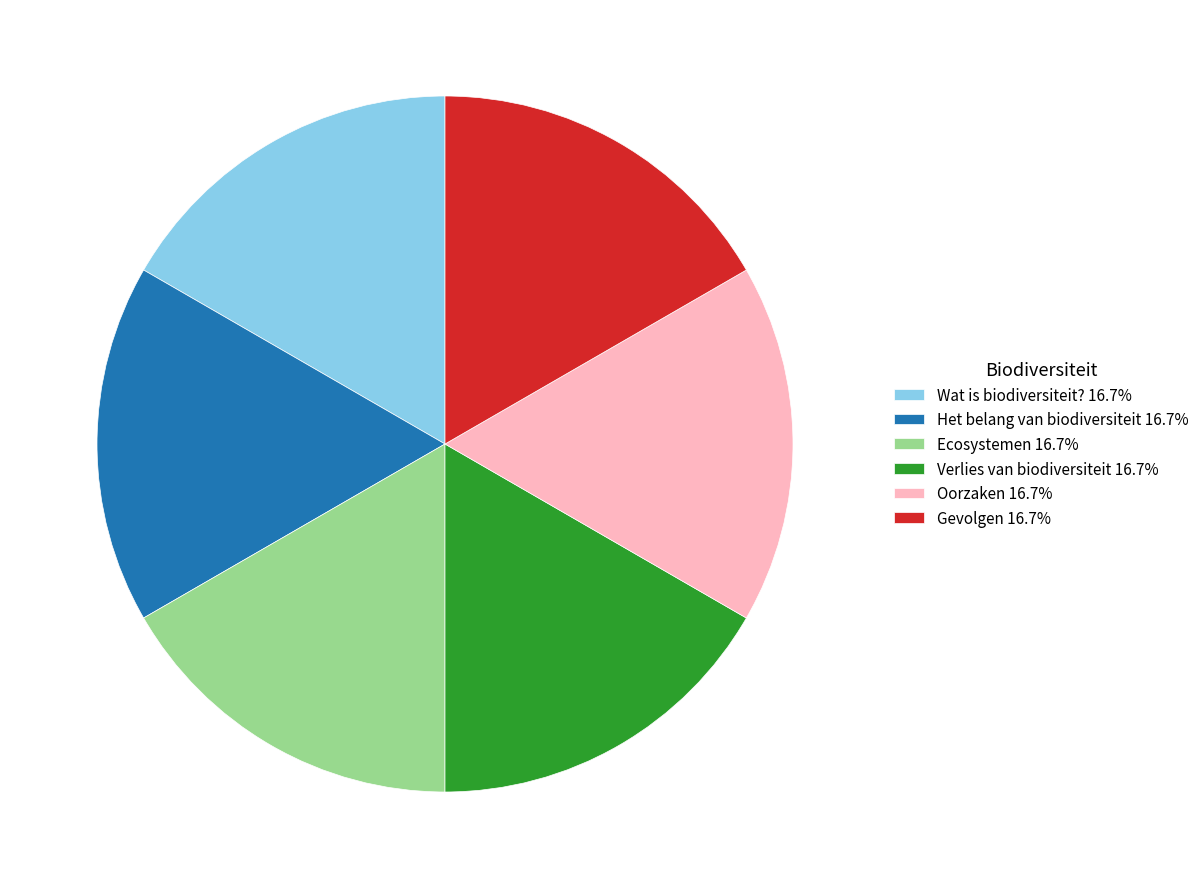

Combined, do Gevolgen and Ecosystemen account for over 50%?

No